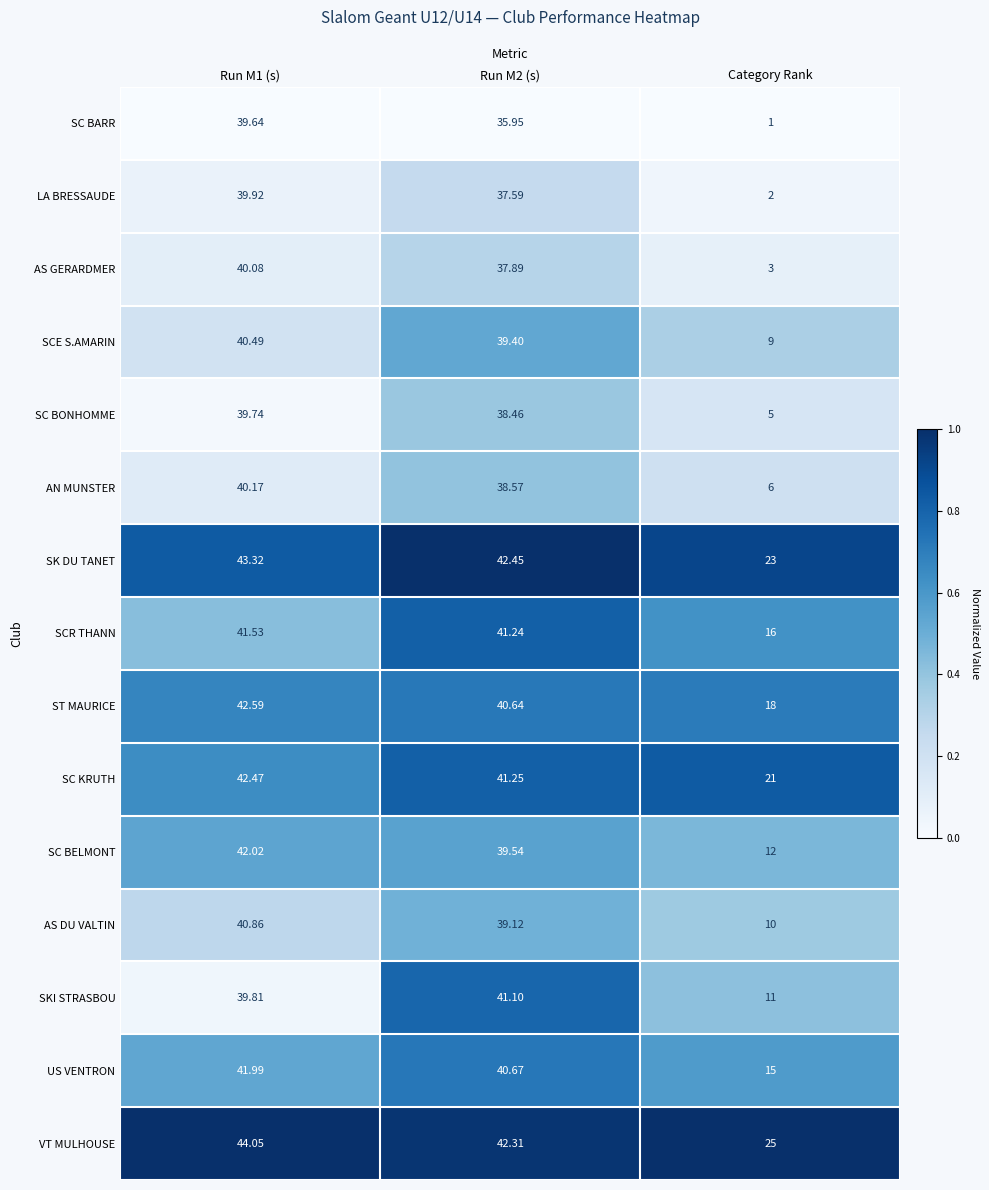

At Category Rank, list the series in order from smallest to largest.

SC BARR, LA BRESSAUDE, AS GERARDMER, SC BONHOMME, AN MUNSTER, SCE S.AMARIN, AS DU VALTIN, SKI STRASBOU, SC BELMONT, US VENTRON, SCR THANN, ST MAURICE, SC KRUTH, SK DU TANET, VT MULHOUSE